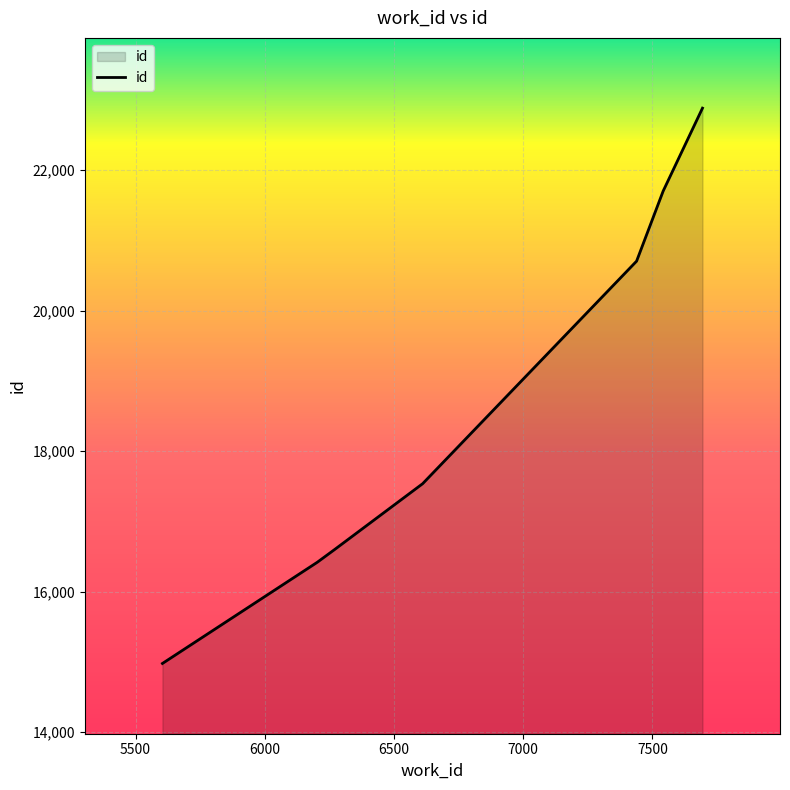

What is the difference between the maximum and minimum values?

7905